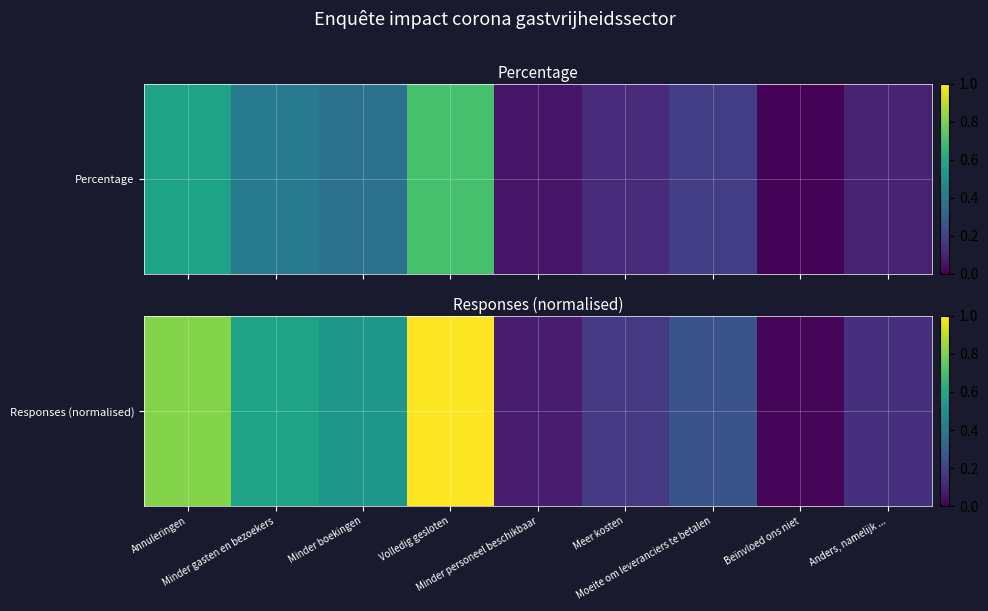

Is it true that the value at Meer kosten is 0.2?

True